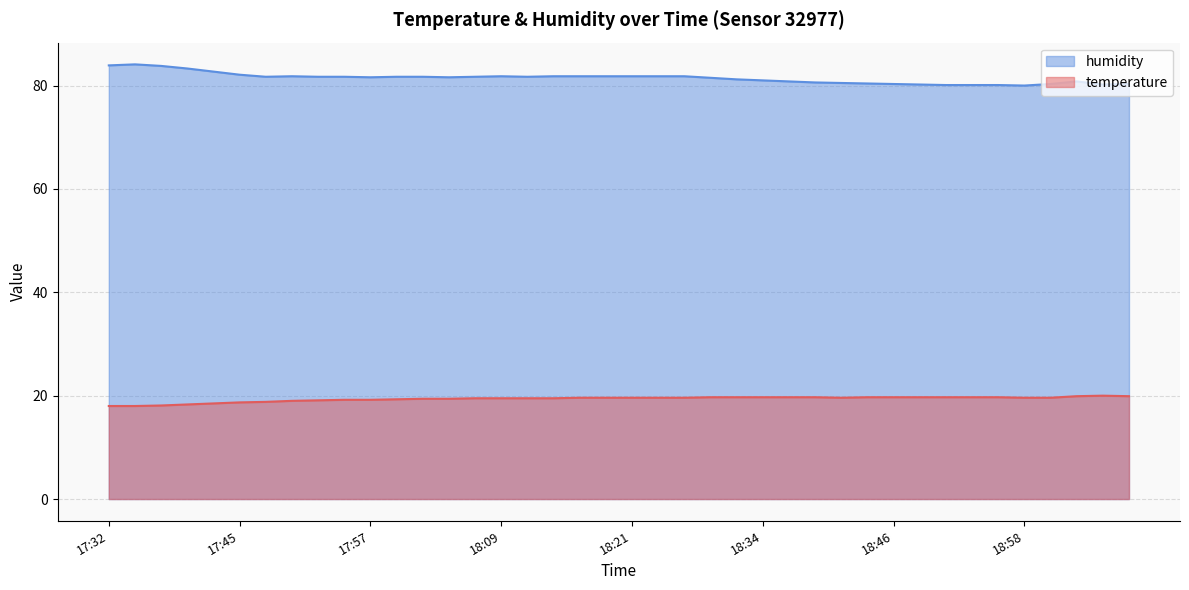

Which label corresponds to the largest value in the chart?

17:35